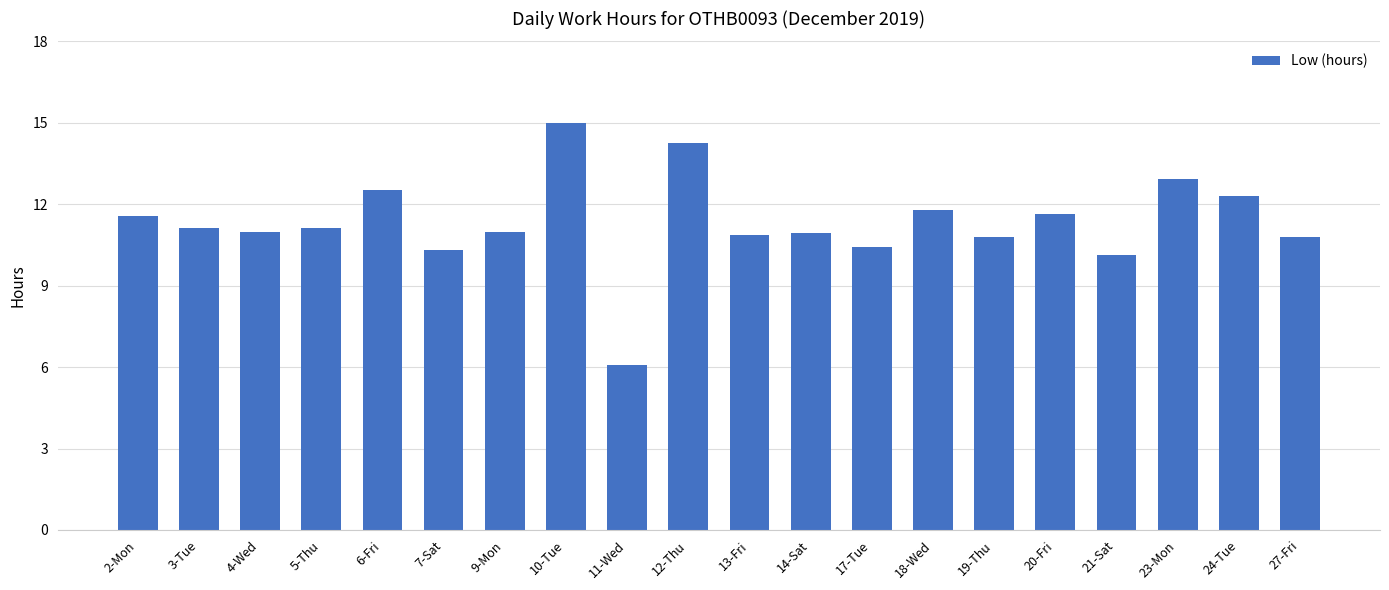

Between 21-Sat and 27-Fri, which is larger?

27-Fri